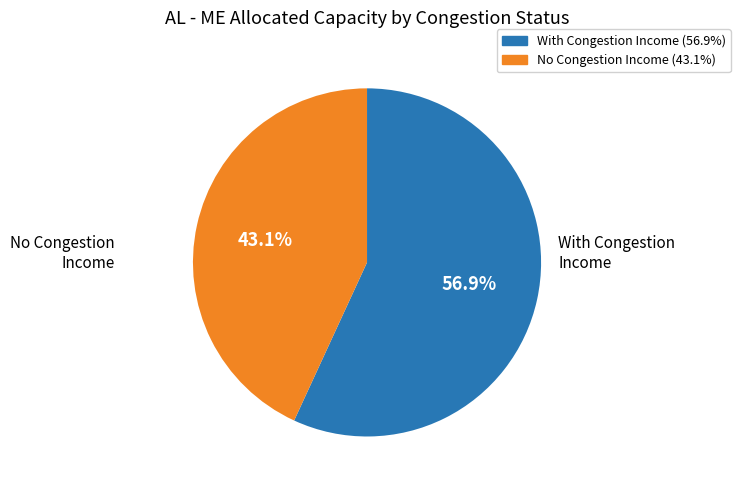

Count the number of slices in the pie.

2